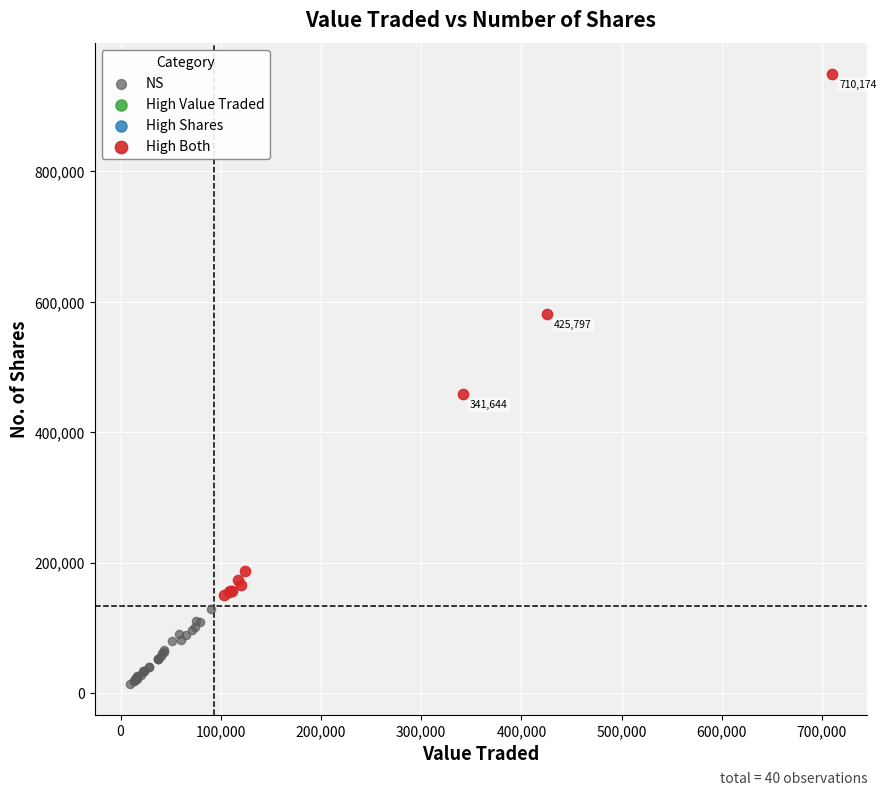

Which series contains the lowest Y value?

NS